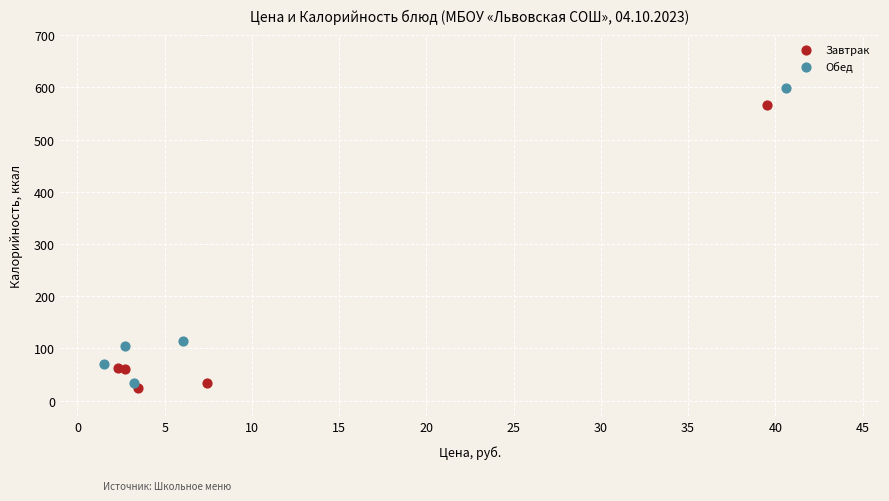

Which series reaches the minimum Y coordinate?

Завтрак